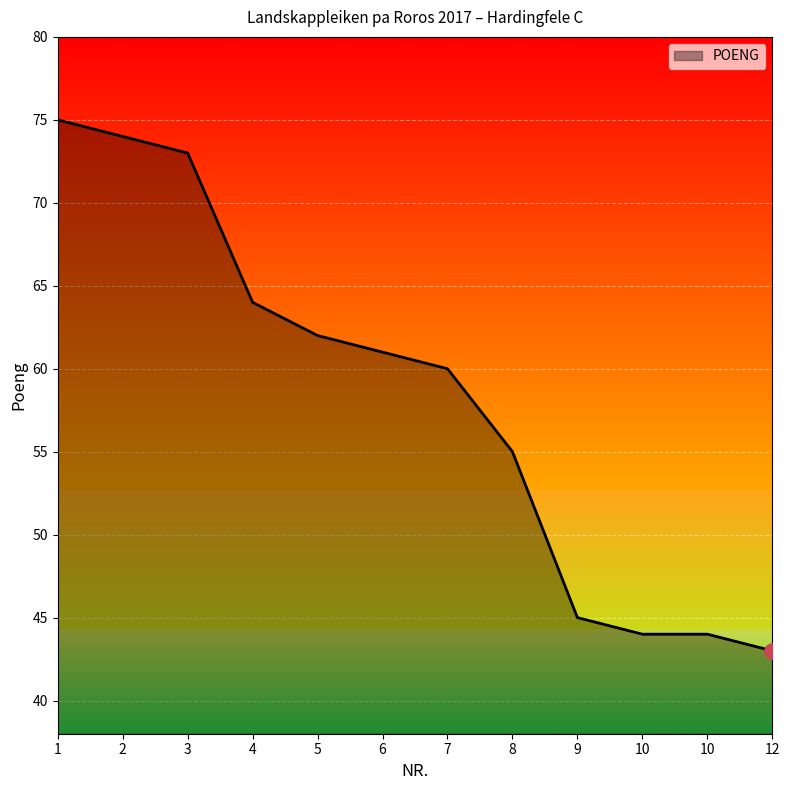

What is the ratio of the value at 8 to the value at 10?

1.2